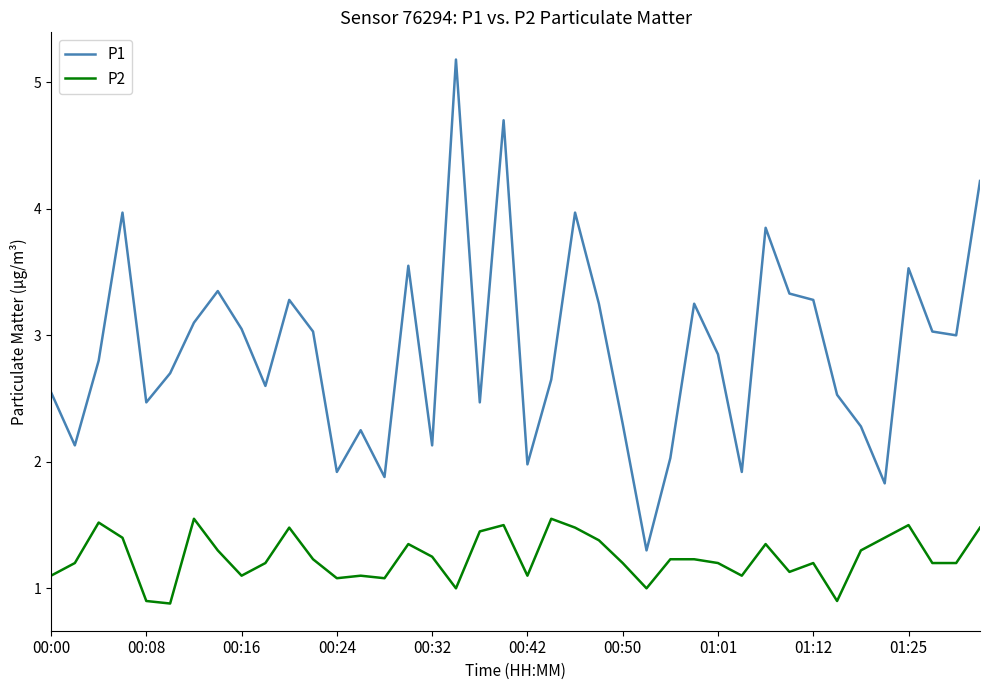

Which series has the largest range (max minus min)?

P1